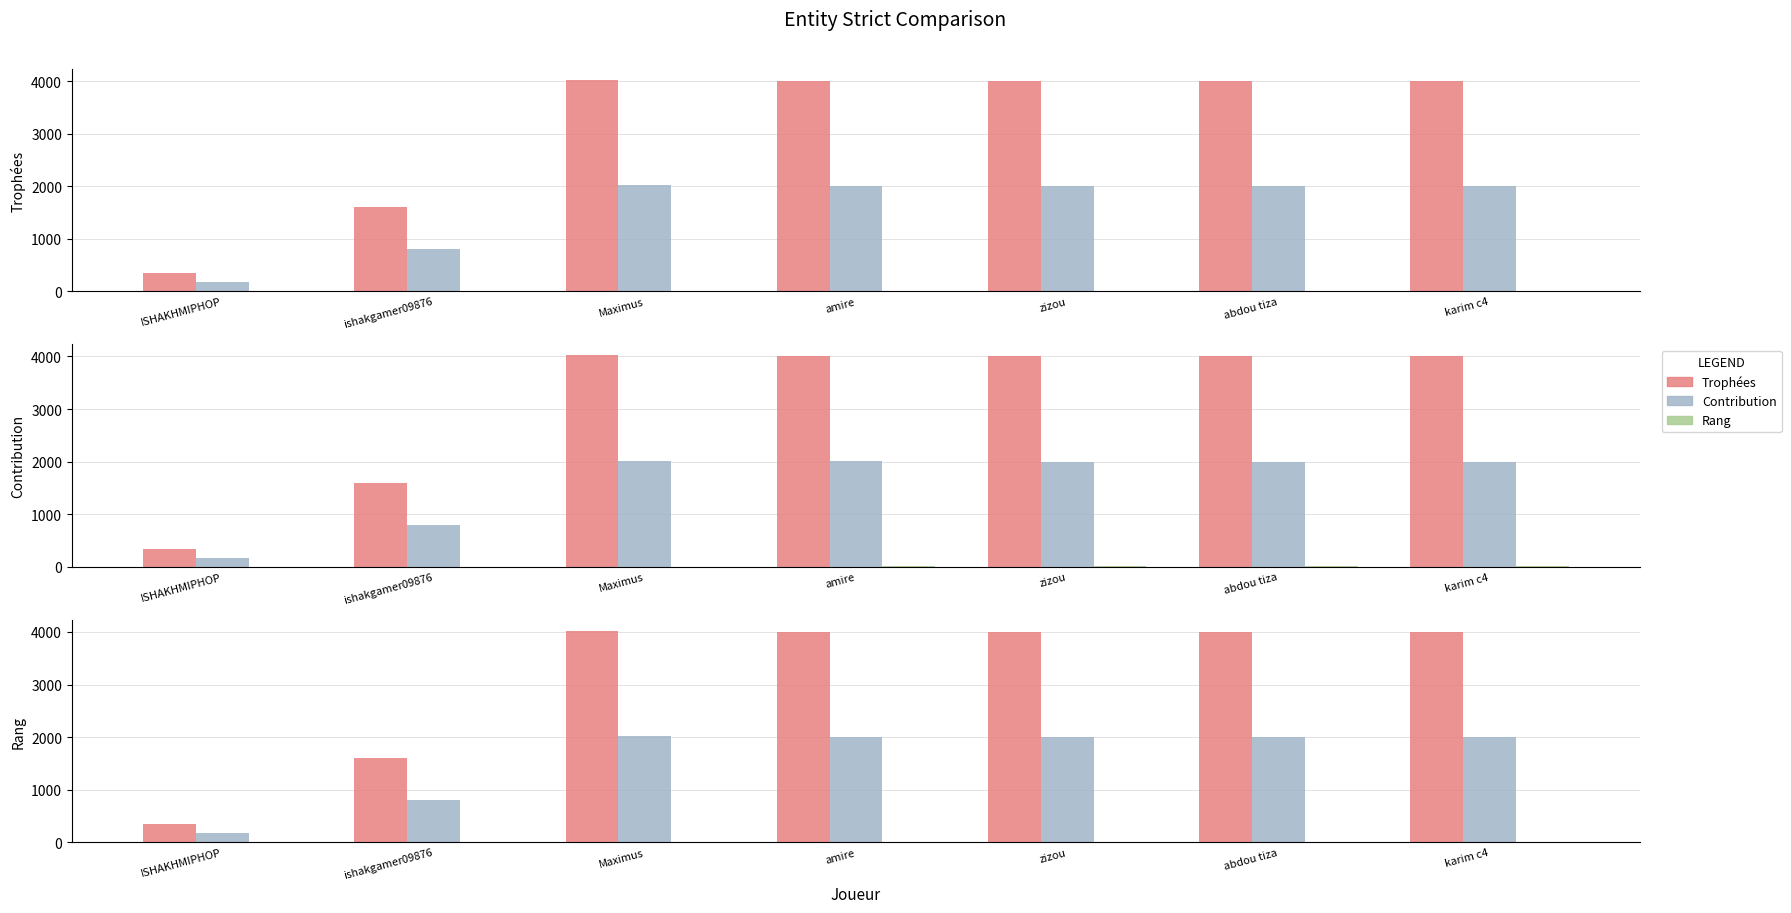

What is the sum of all Rang values?

28